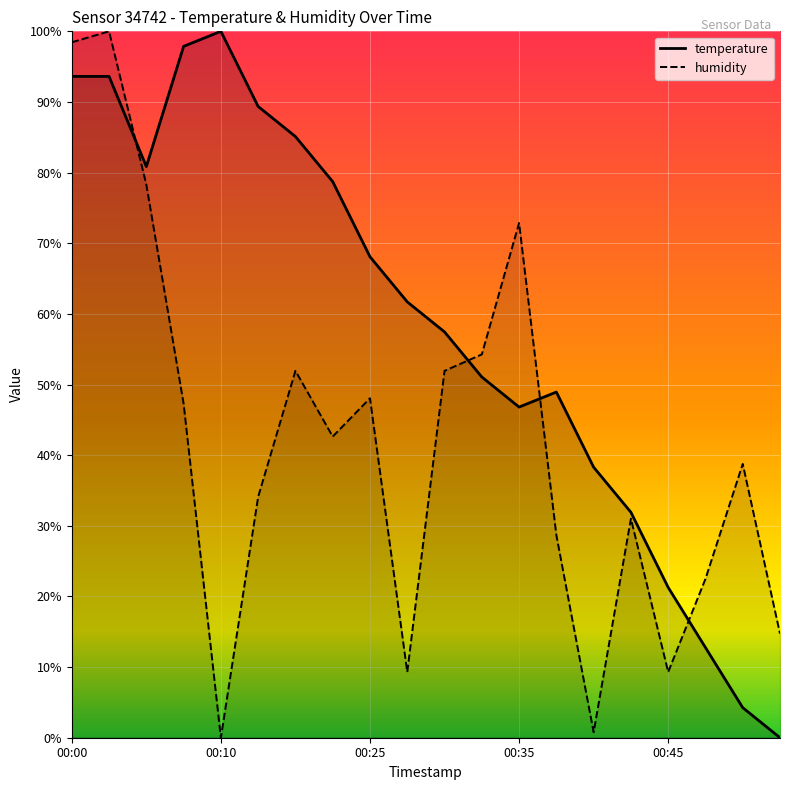

What is the average value of the humidity series?

41.7